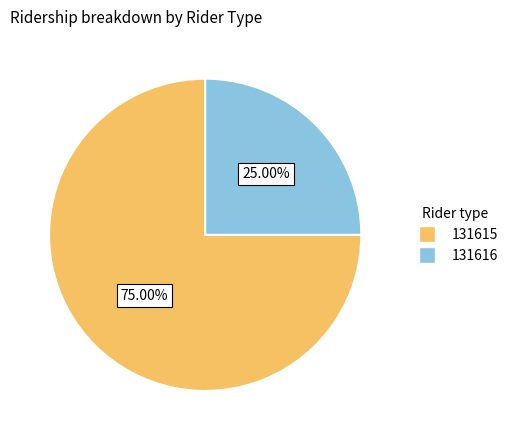

The 131616 slice represents 25% of the pie. True or false?

True